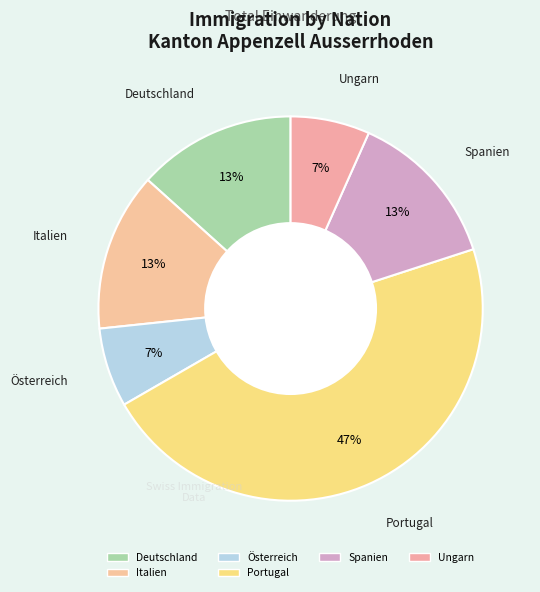

How many segments does this pie chart have?

6